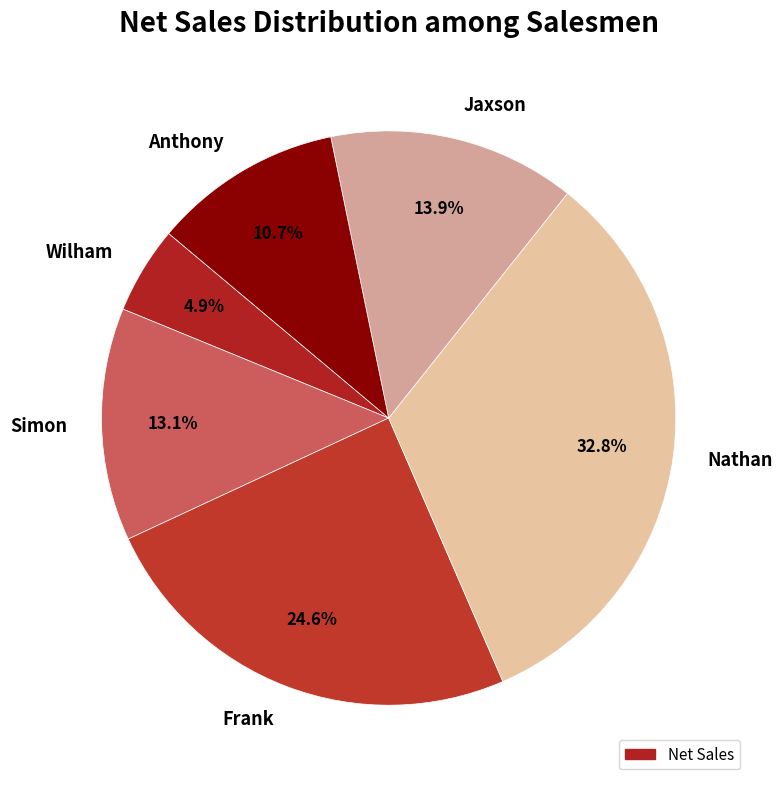

Which category has the smallest portion of the pie?

Wilham